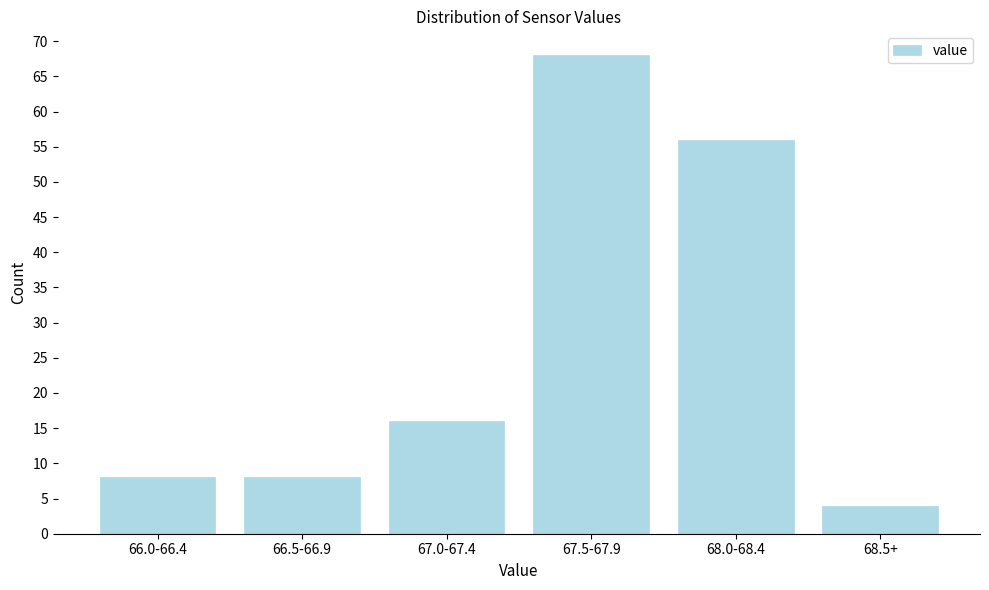

Reading right to left, list all the values displayed in this chart.

68.5+=4	68.0-68.4=56	67.5-67.9=68	67.0-67.4=16	66.5-66.9=8	66.0-66.4=8